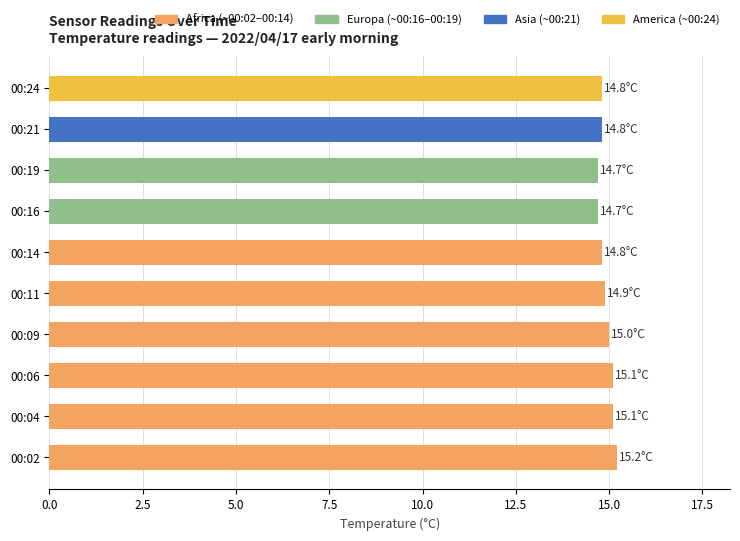

What is the ratio of the value at 00:06 to the value at 00:24?

1.0